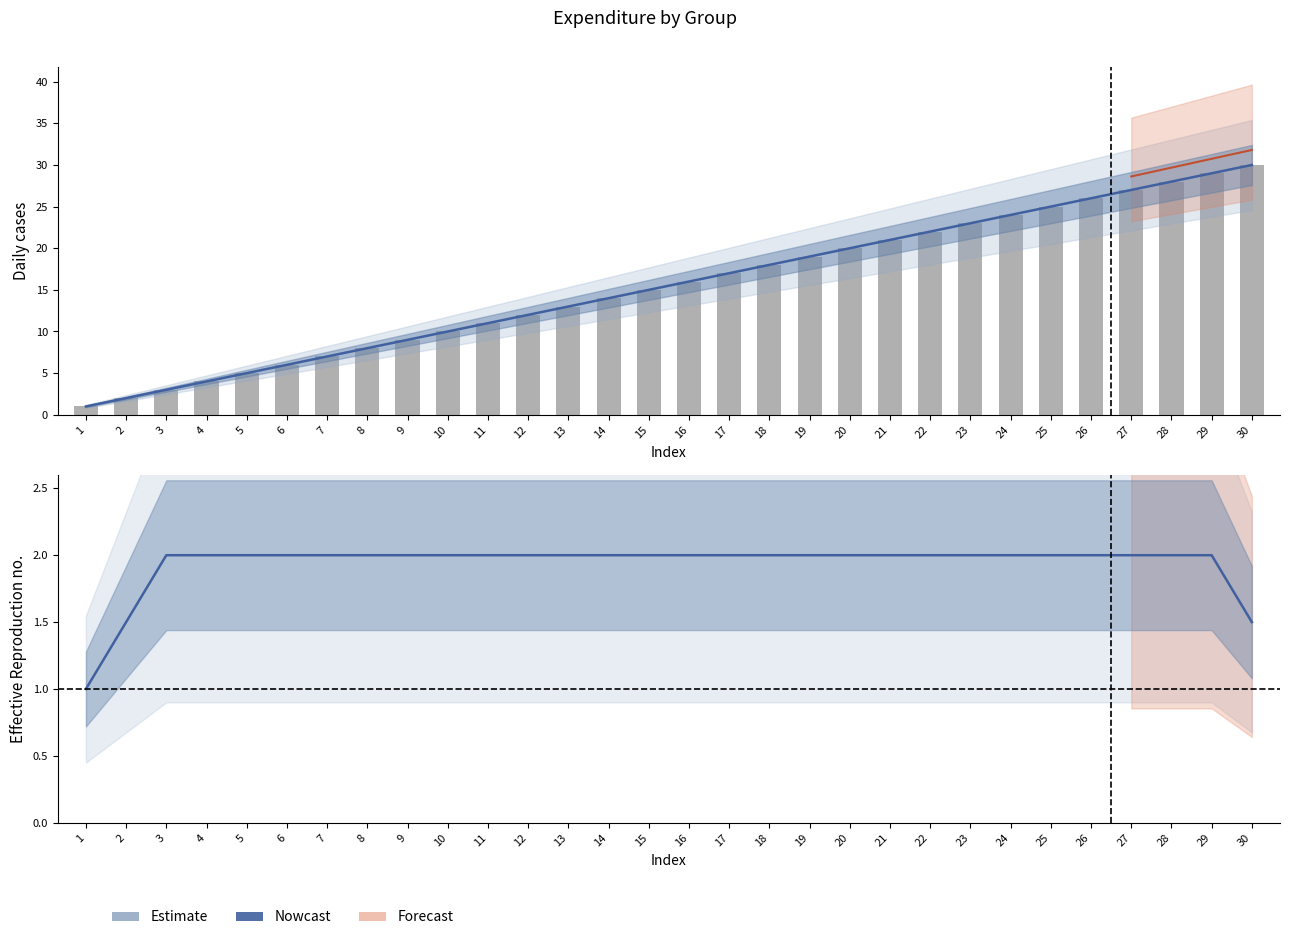

What is the difference between the maximum and minimum values?

1.0